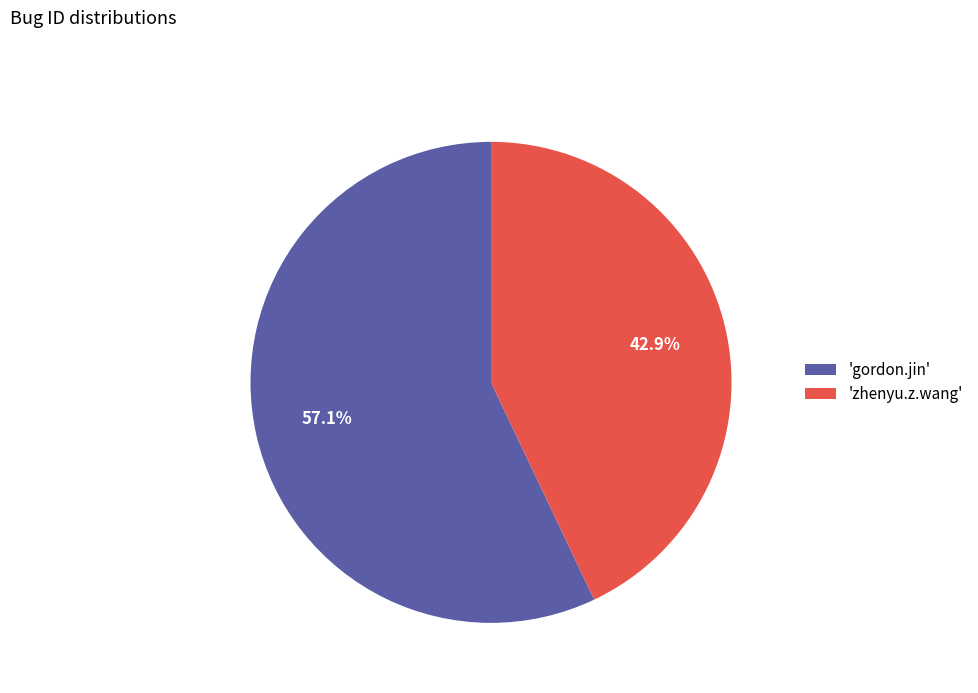

Count the number of slices in the pie.

2